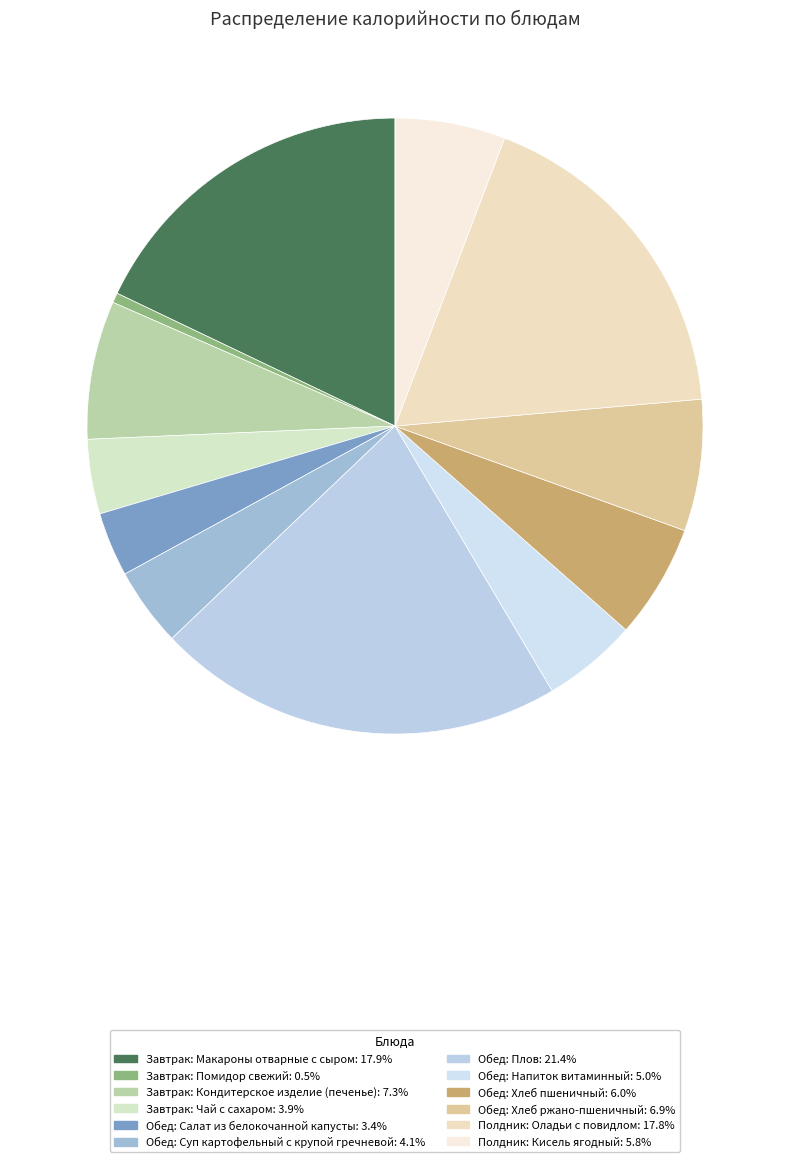

How many segments does this pie chart have?

12